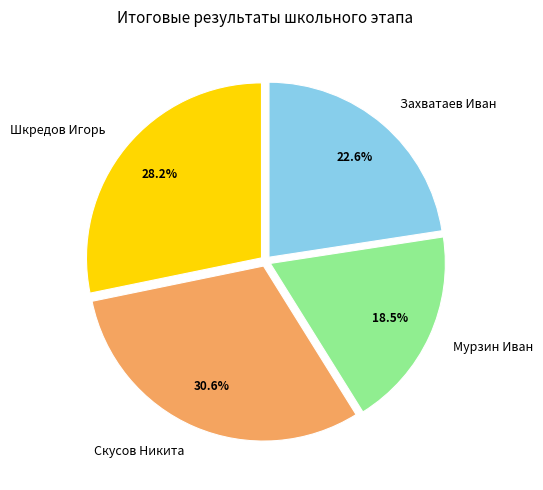

What percentage do Шкредов Игорь and Скусов Никита together represent?

58.9%